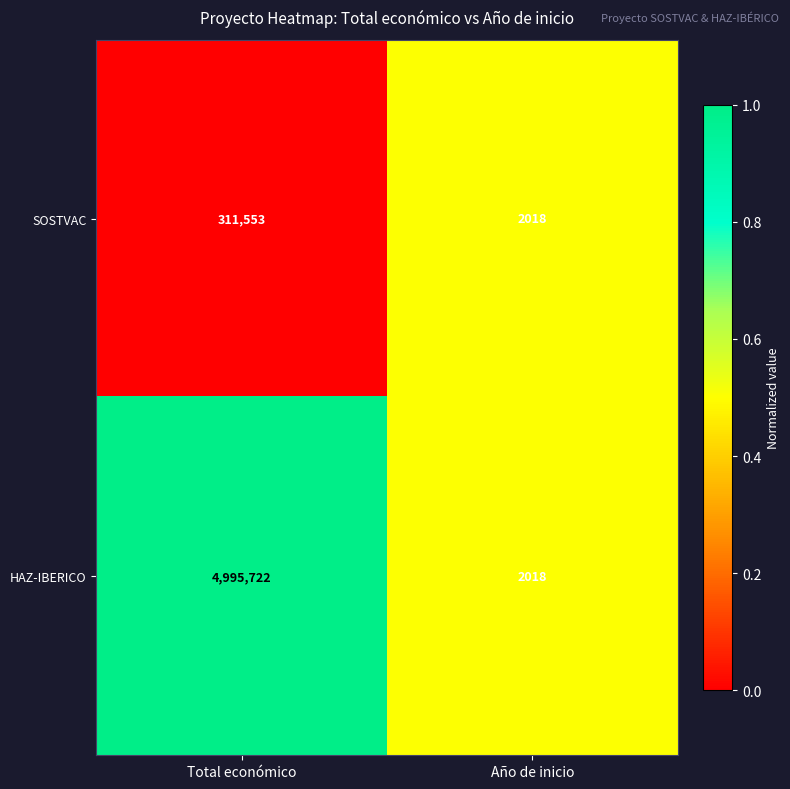

Which series has the largest total across all categories?

HAZ-IBERICO